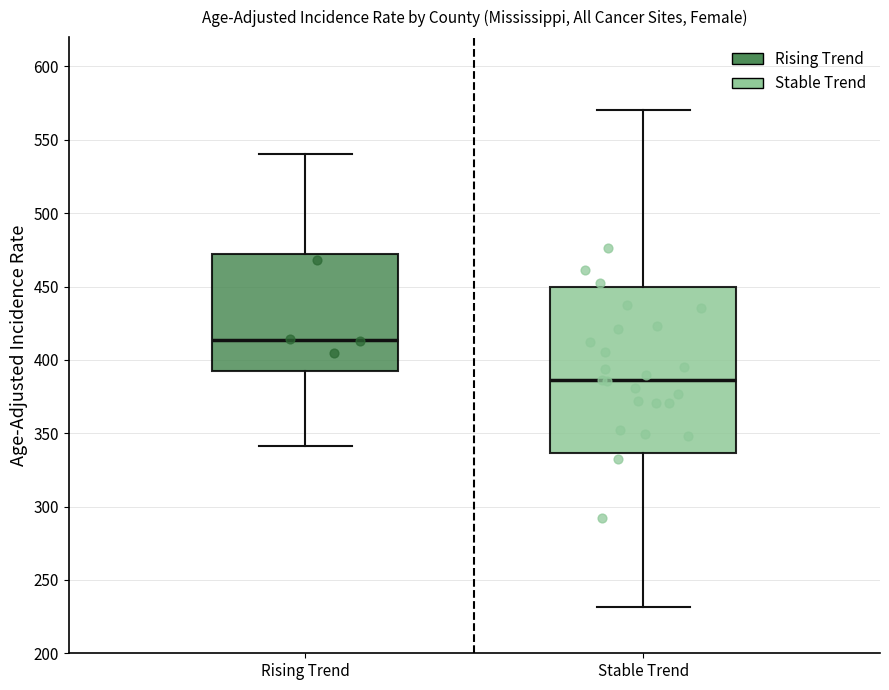

Reading left to right, transcribe this box plot: for each box, give where its median line is, the range the box spans, and where its two whiskers end, as read against the y-axis. The values are not printed on the chart, so give them approximately, as read against the axis.

Rising Trend: median 415, box 390 to 470, whiskers 340 to 540
Stable Trend: median 385, box 335 to 450, whiskers 230 to 570